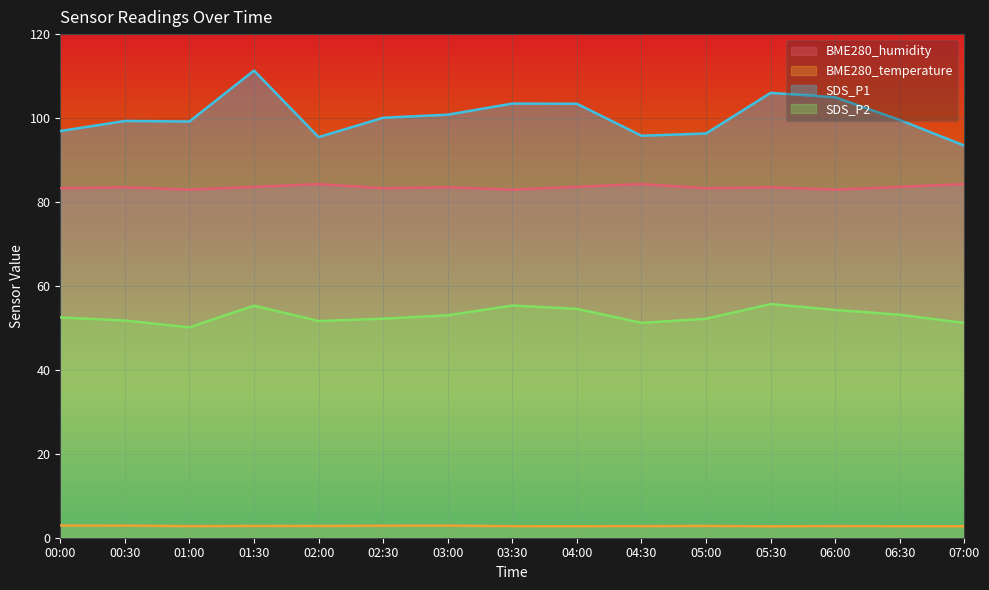

The SDS_P2 series shows 55.3 at 01:30. True or false?

True